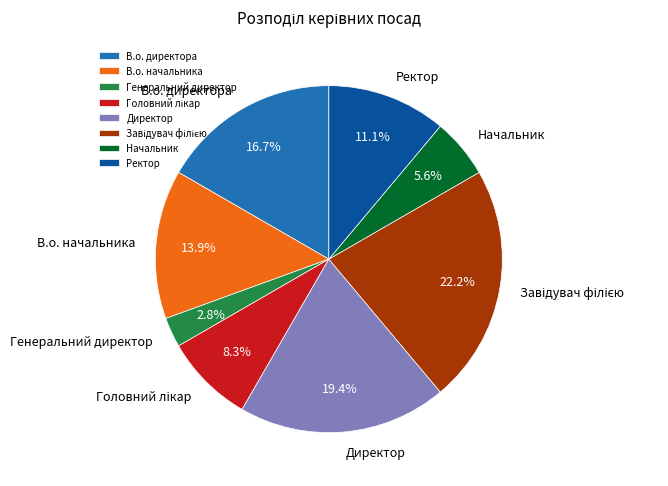

How much of the chart is everything except Директор?

80.6%